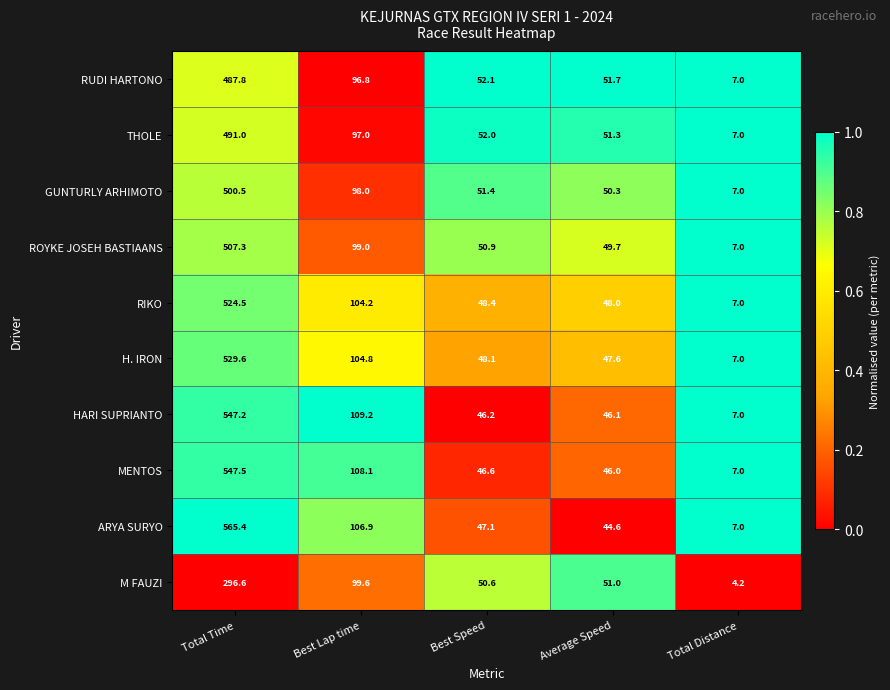

List the labels in order of ARYA SURYO value, smallest first.

Total Distance, Average Speed, Best Speed, Best Lap time, Total Time